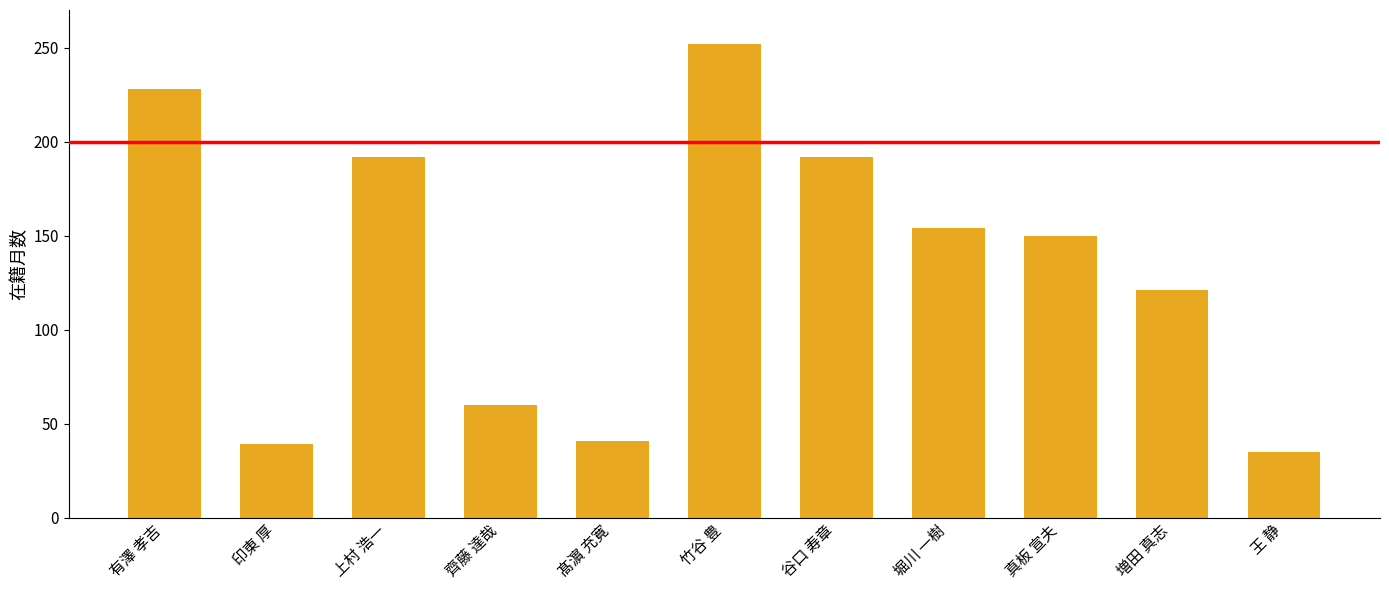

True or false: the data shows 189 at 増田 真志.

False